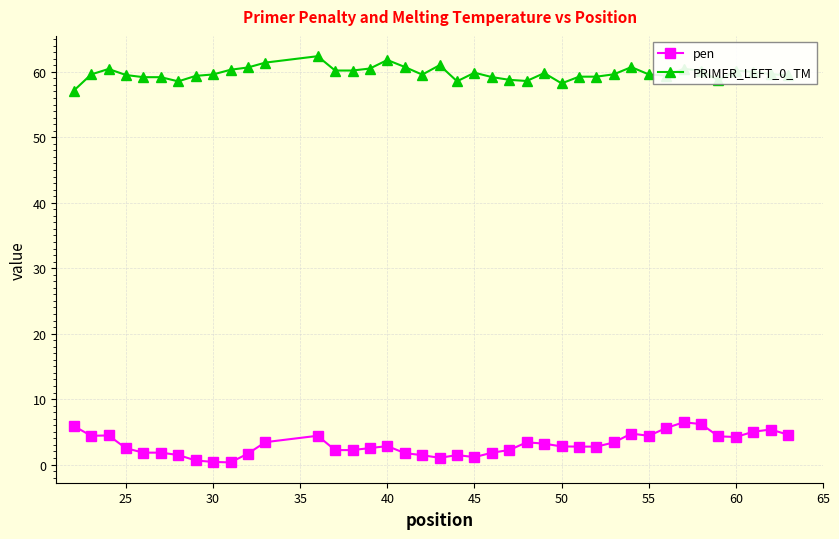

Count the number of data series in this chart.

2